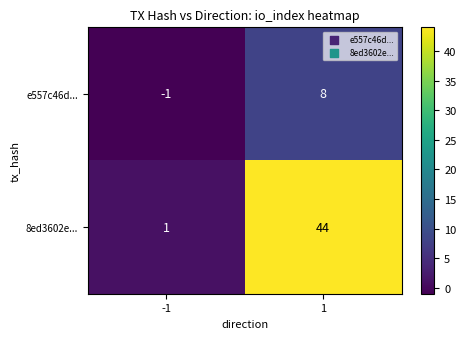

At which category is the sum across all series the highest?

1